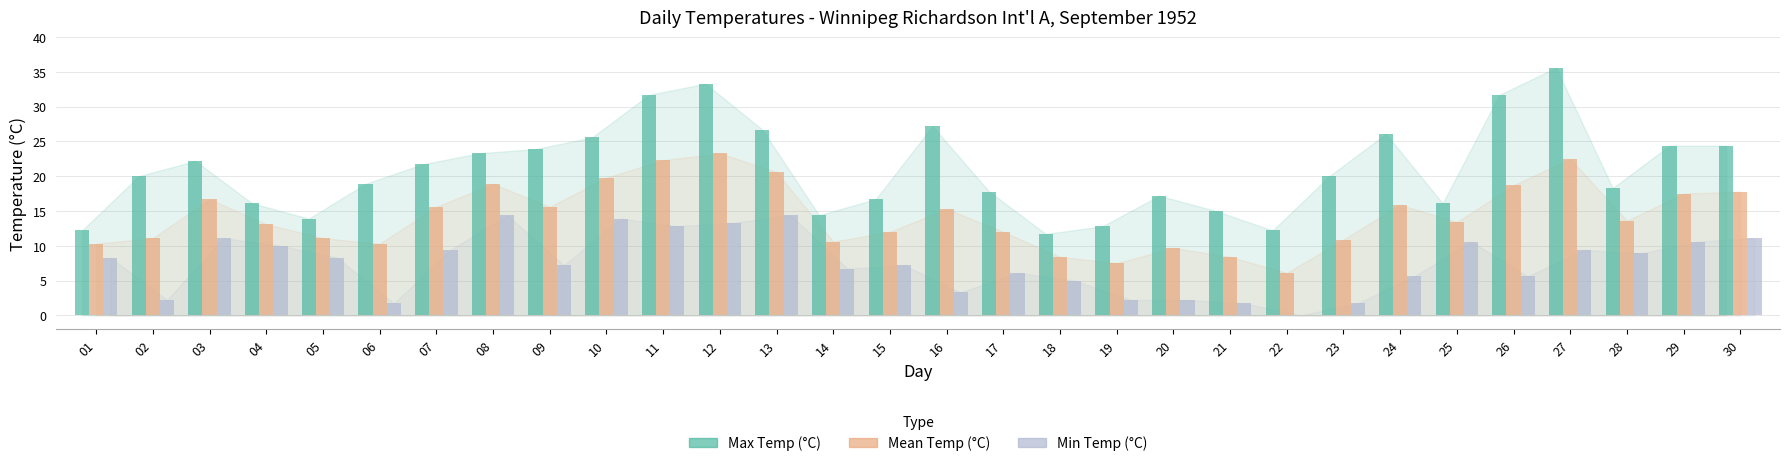

Is it true that Min Temp (°C) equals 13.9 at 10?

True